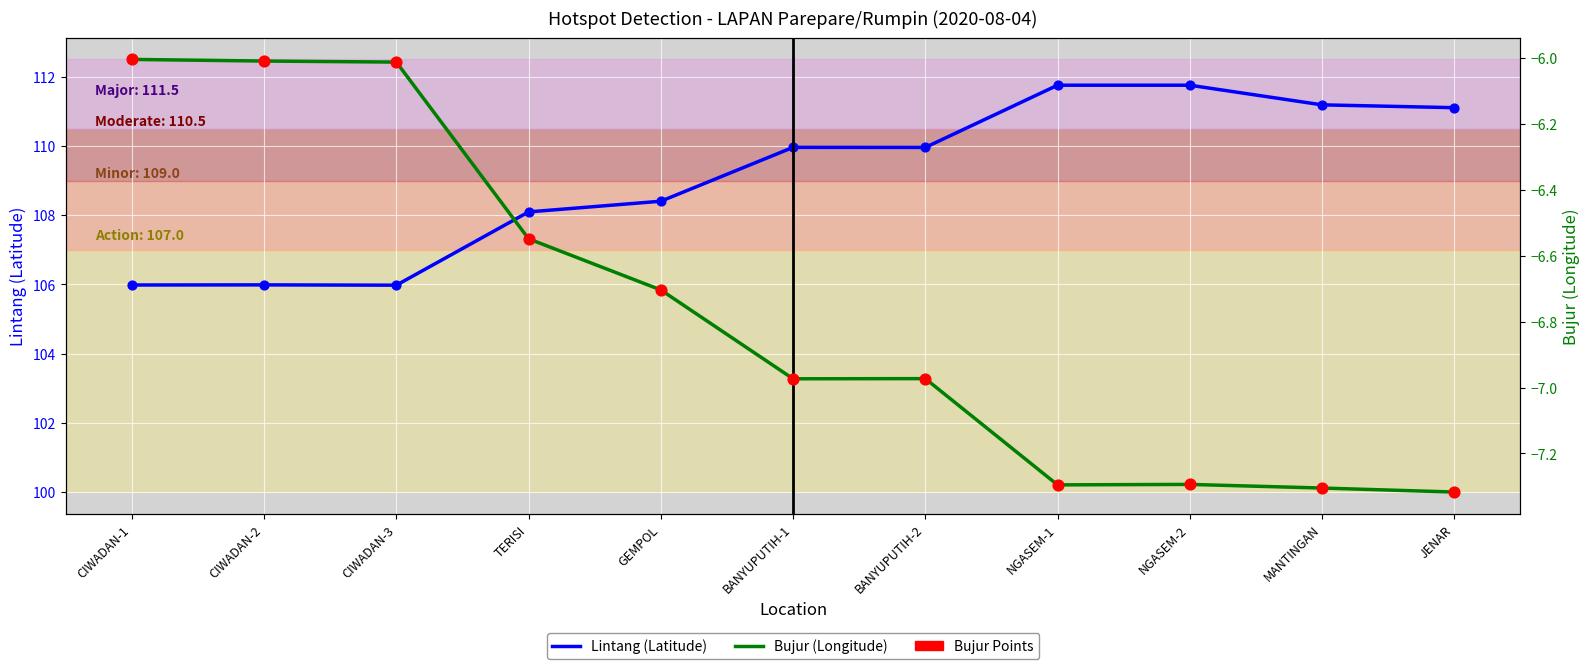

Is the value of Bujur Points at GEMPOL greater than the value of Bujur (Longitude) at JENAR?

Yes